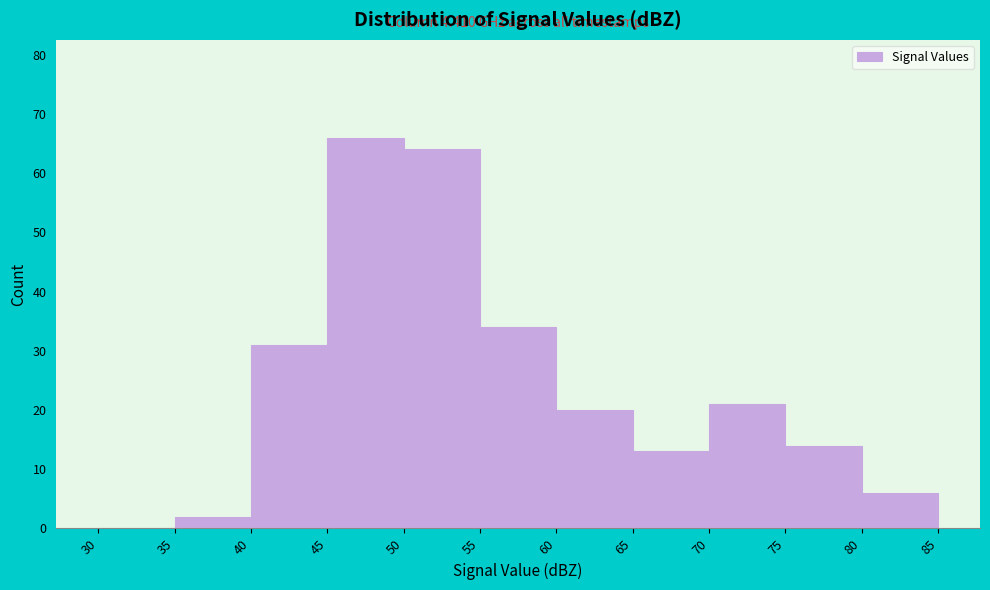

Over which range of the x-axis is the bar tallest?

45 to 50